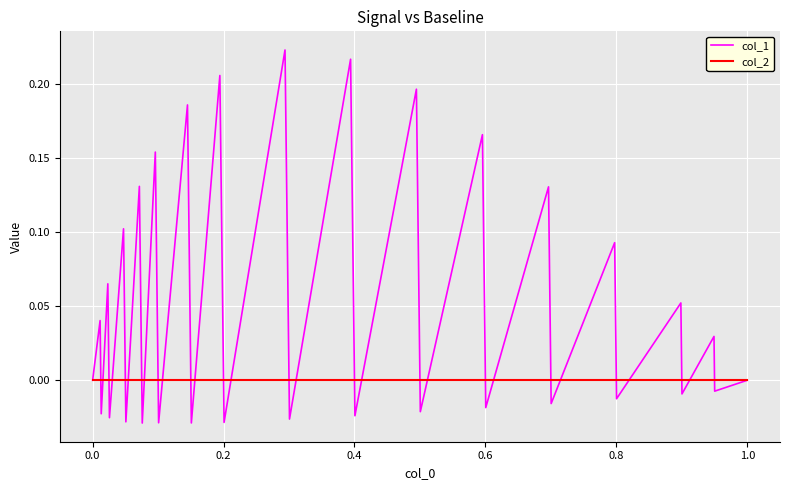

Which series has the largest range (max minus min)?

col_1